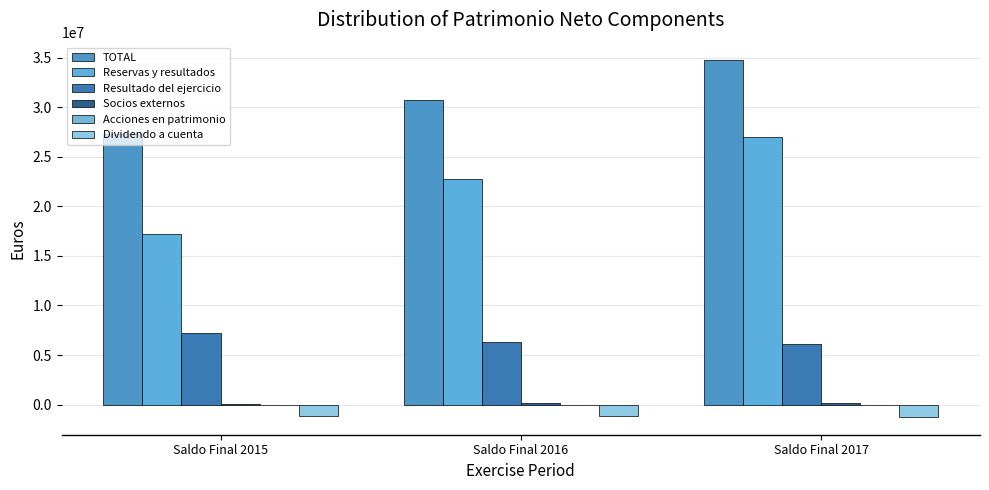

At how many categories does at least one series exceed 2340371?

3